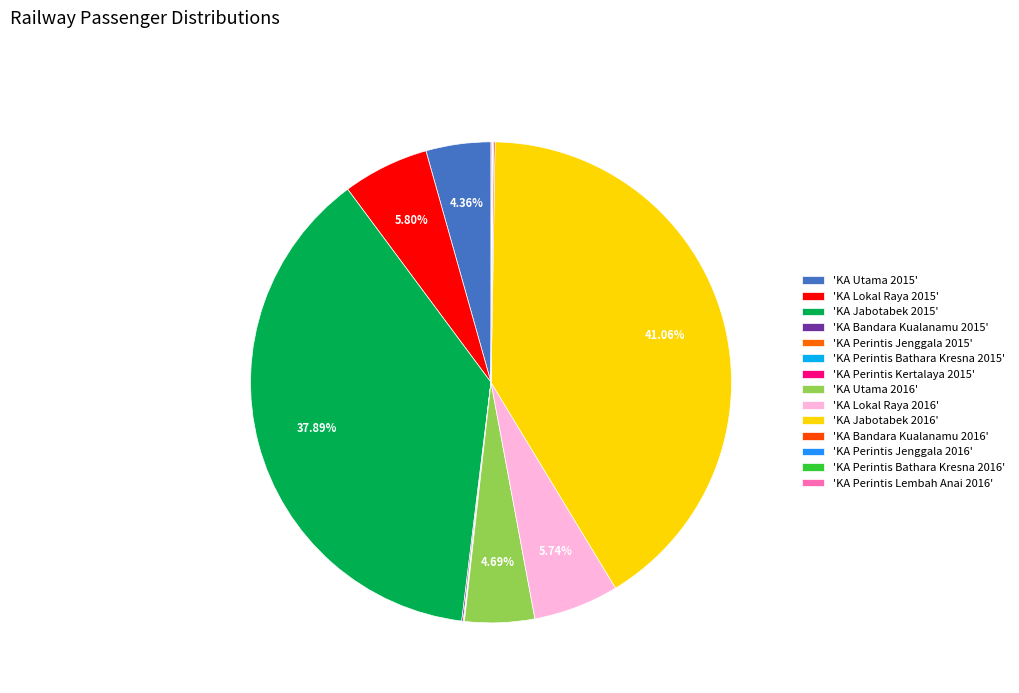

What is the largest slice in the pie chart?

KA Jabotabek 2016